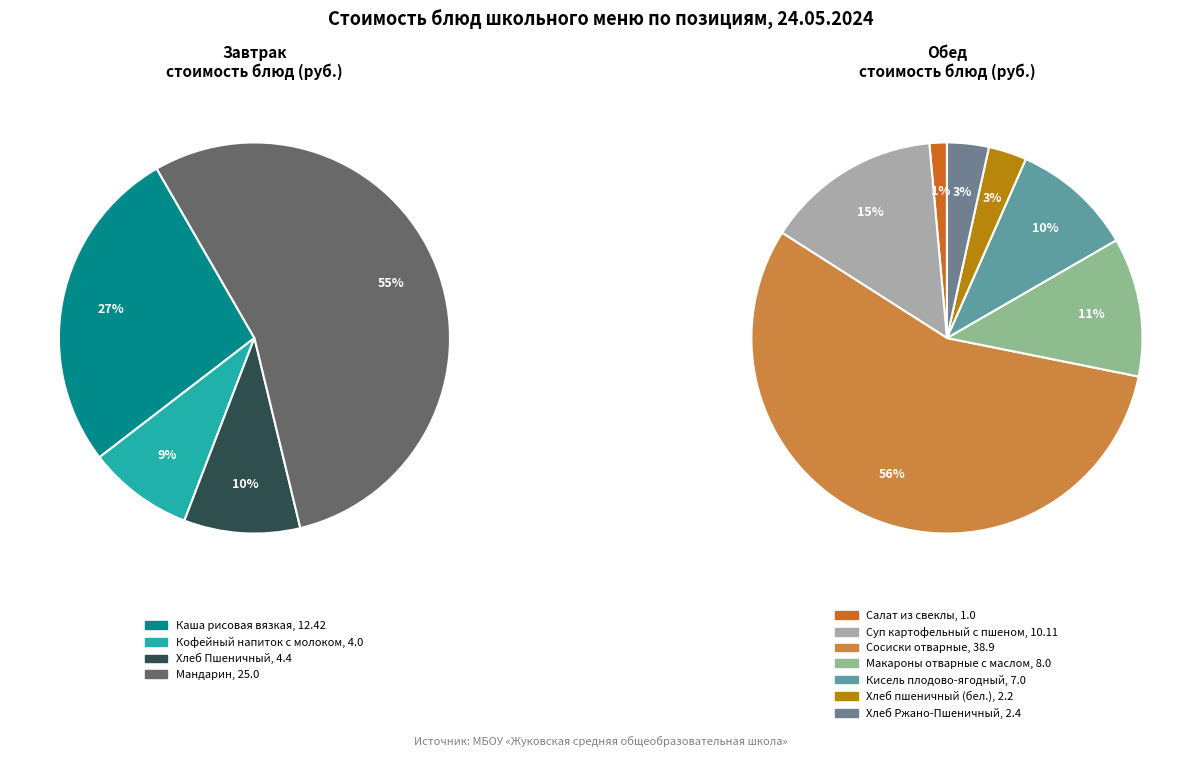

What is the ratio of the value at Суп картофельный с пшеном to the value at Хлеб Ржано-Пшеничный?

4.2